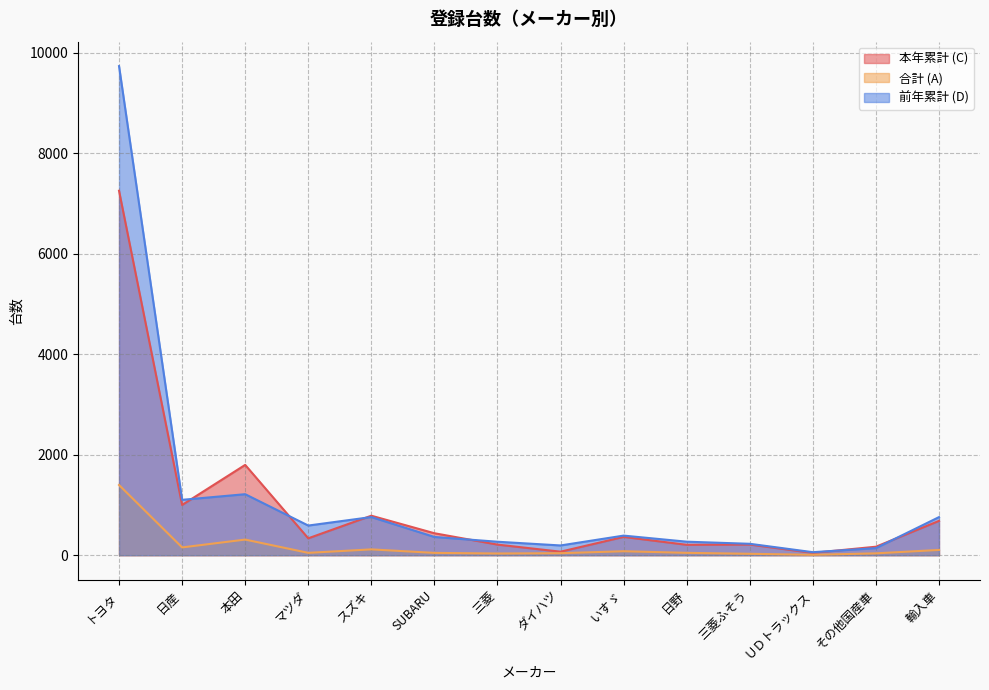

Rank the series at 本田 from highest to lowest value.

本年累計 (C), 前年累計 (D), 合計 (A)